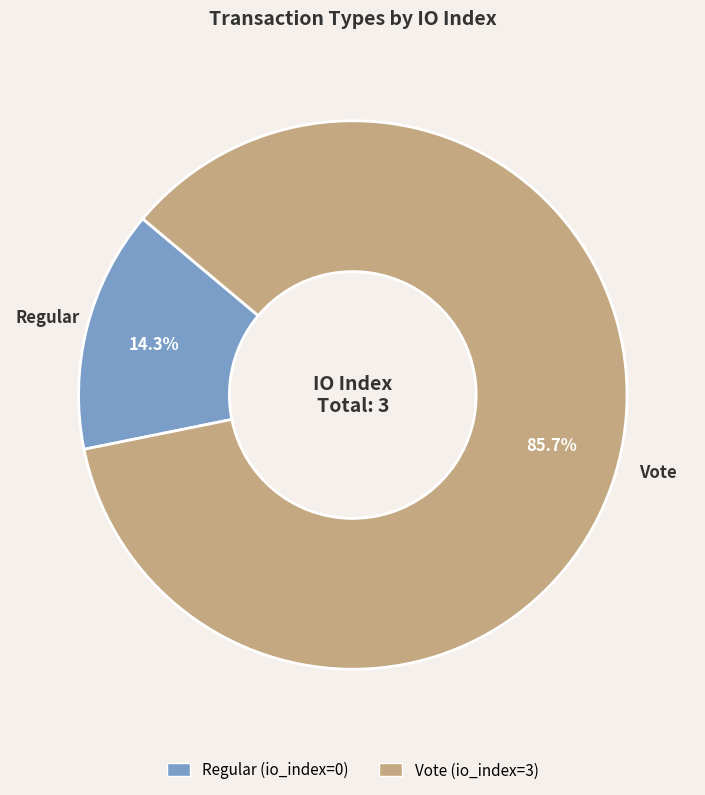

Rank the categories by value from lowest to highest.

Regular, Vote